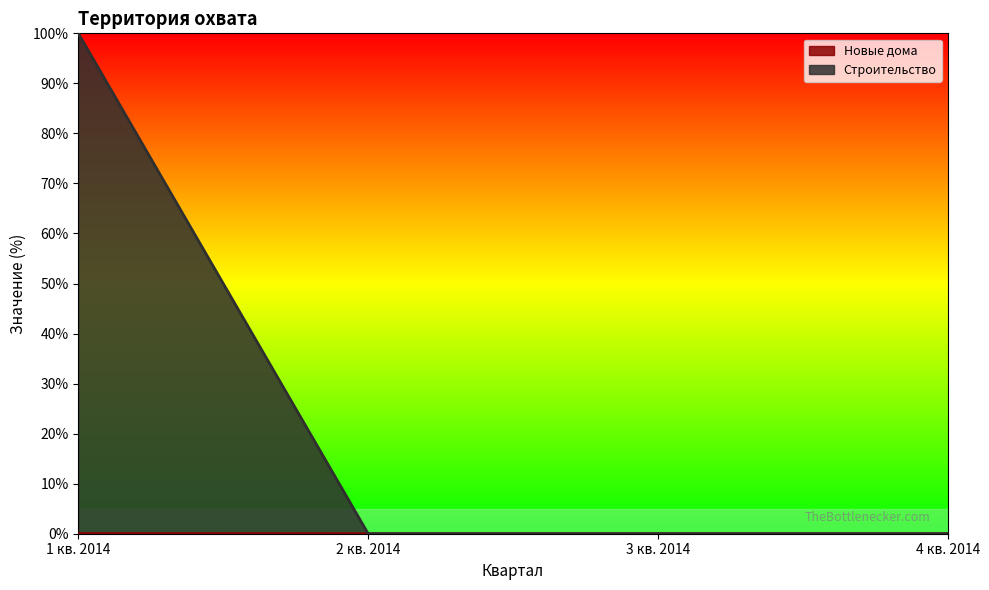

What is the total value across all series at 1 кв. 2014?

100.0